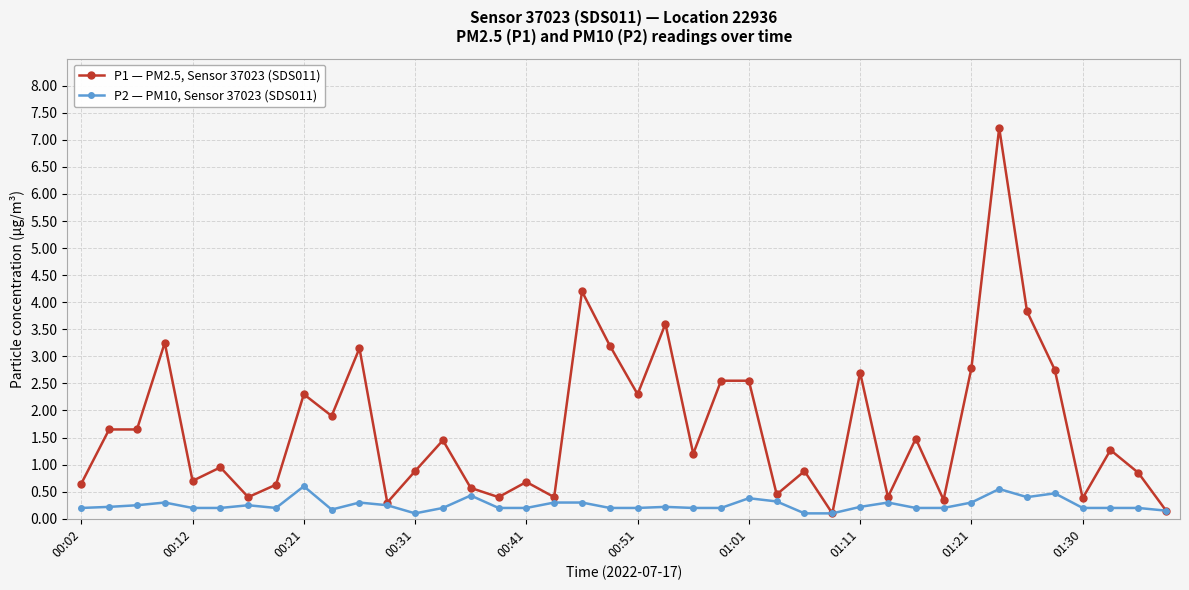

Rank the series by their average value, from lowest to highest.

P2 — PM10, Sensor 37023 (SDS011), P1 — PM2.5, Sensor 37023 (SDS011)